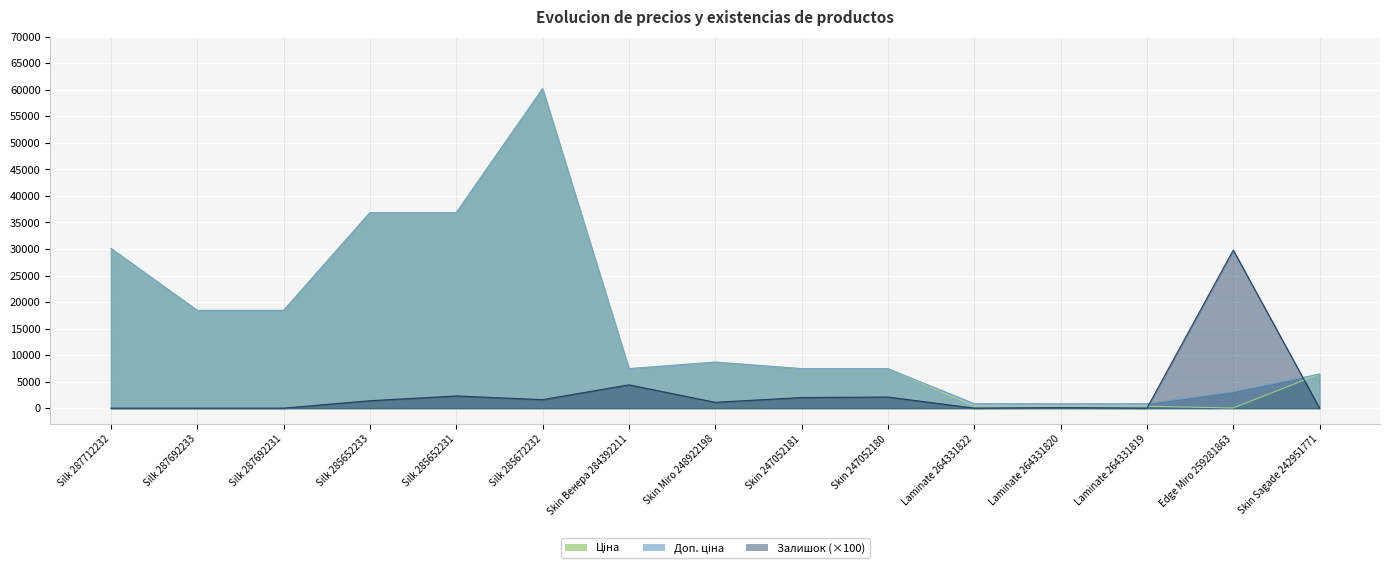

How many interior local peaks does the Ціна series have?

2